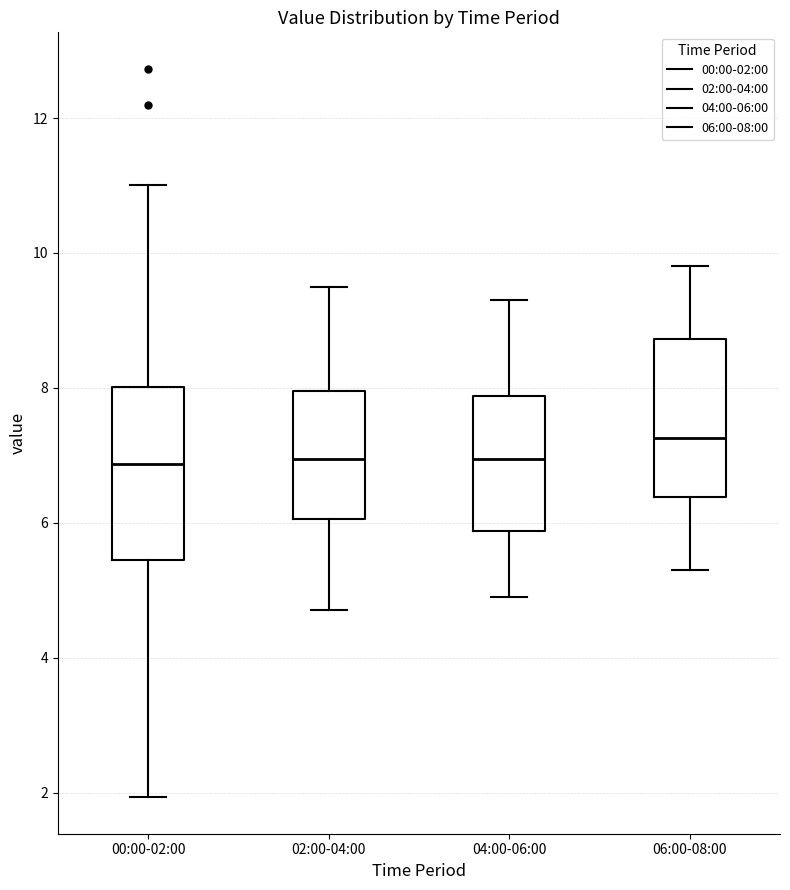

Which box is the tallest, from its lower edge to its upper edge?

00:00-02:00